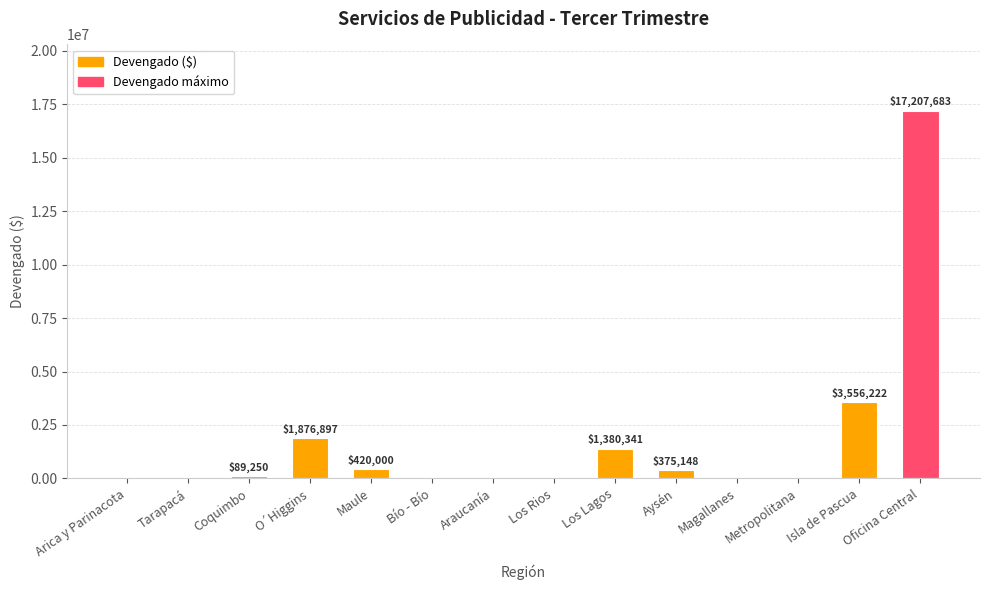

Which category has the highest value across all series?

Oficina Central